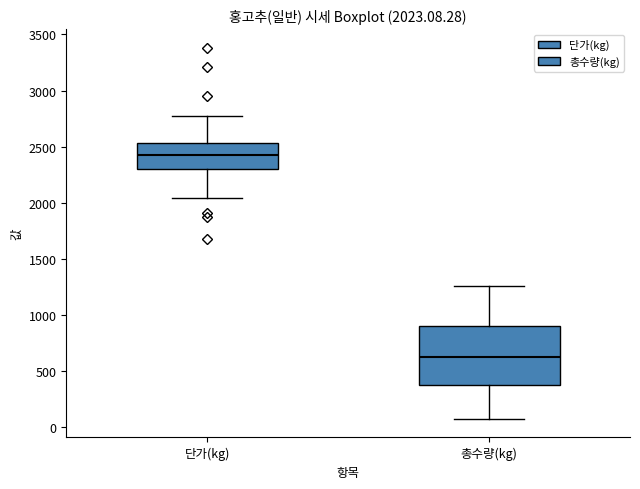

Comparing the boxes themselves (not the whiskers), which one is the tallest?

총수량(kg)